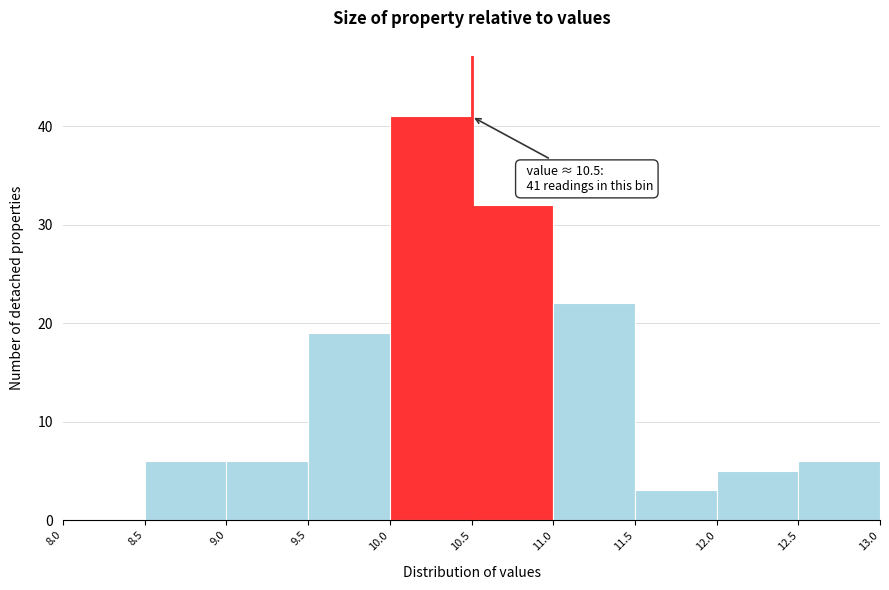

Over which range of the x-axis is the bar tallest?

10.0 to 10.5